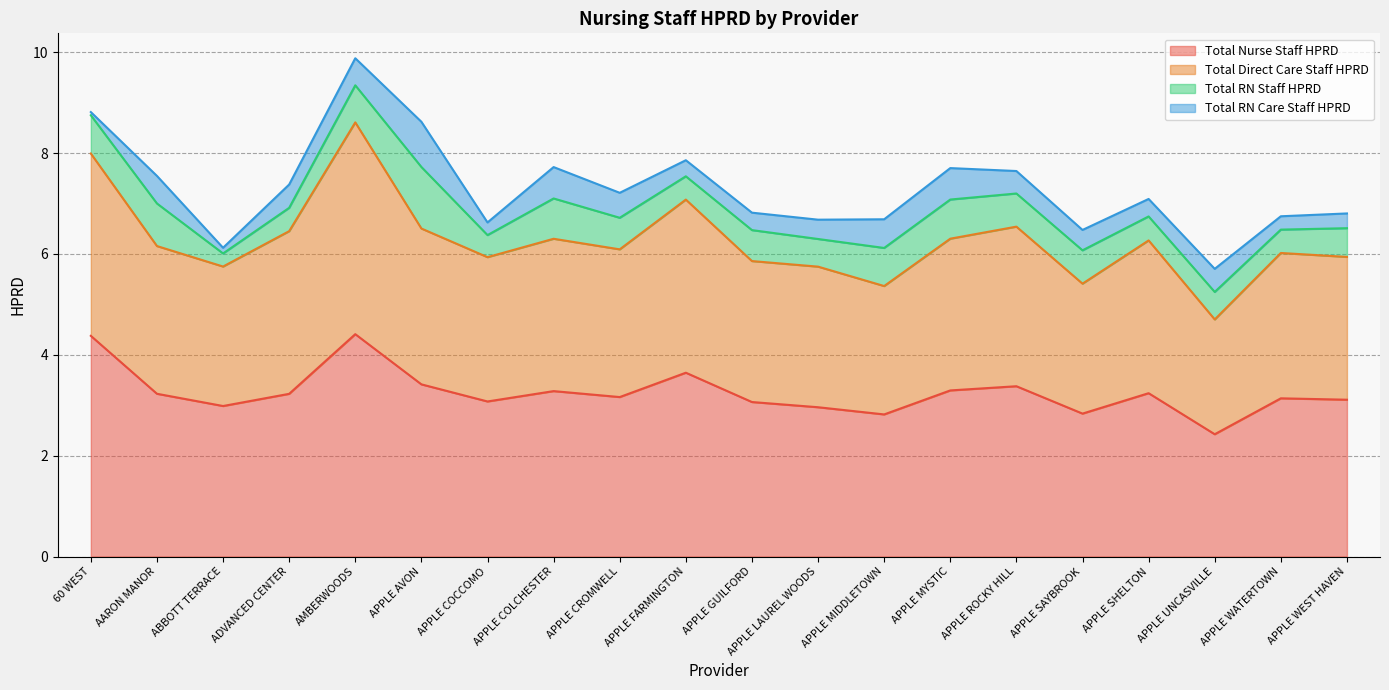

What is the difference between the Total Nurse Staff HPRD values at APPLE LAUREL WOODS and ADVANCED CENTER?

0.3